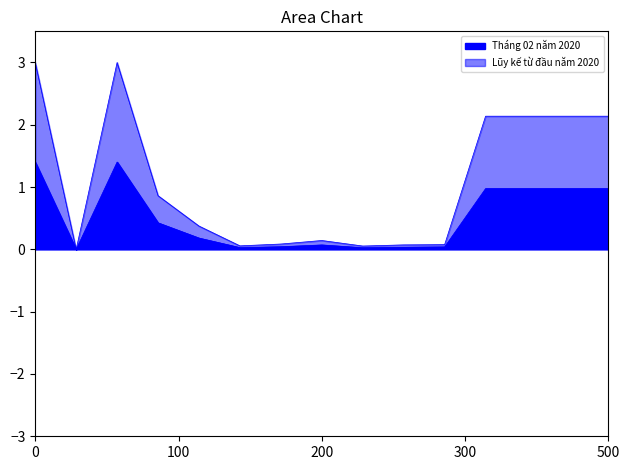

At how many categories does at least one series exceed 0?

14